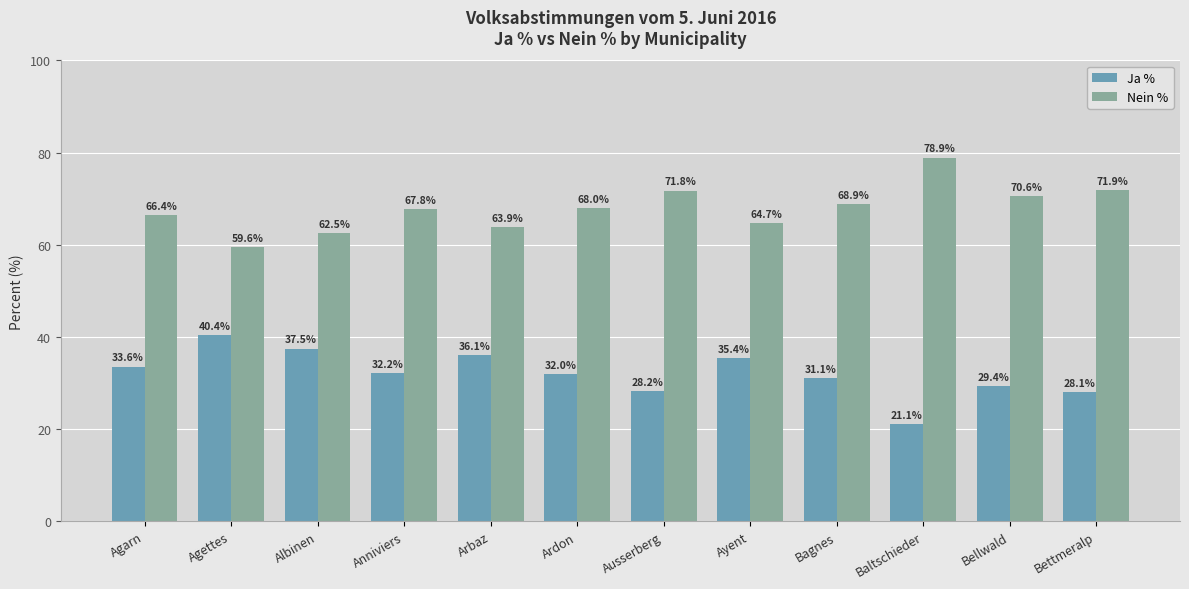

What is the sum of all Nein % values?

815.0